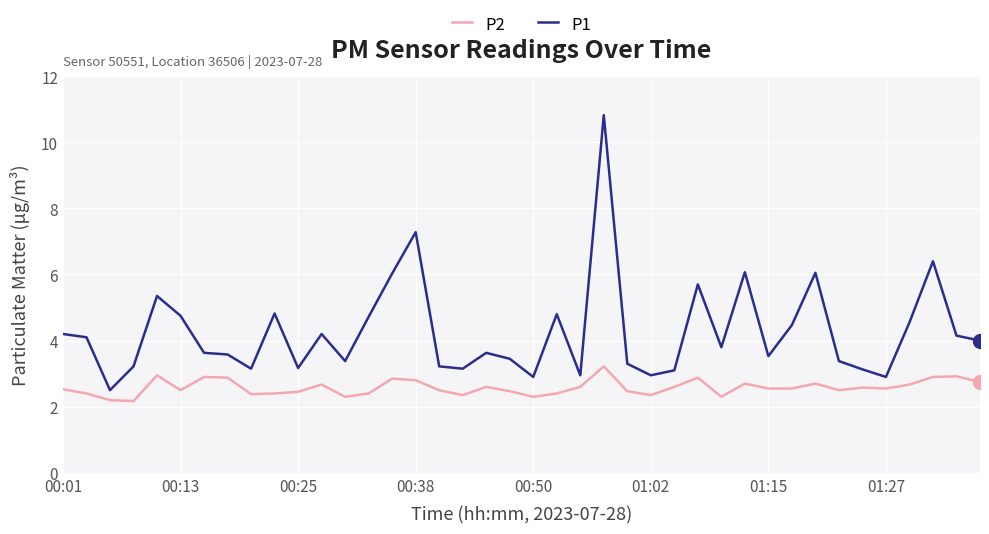

True or false: P1 and P2 intersect in this chart.

False